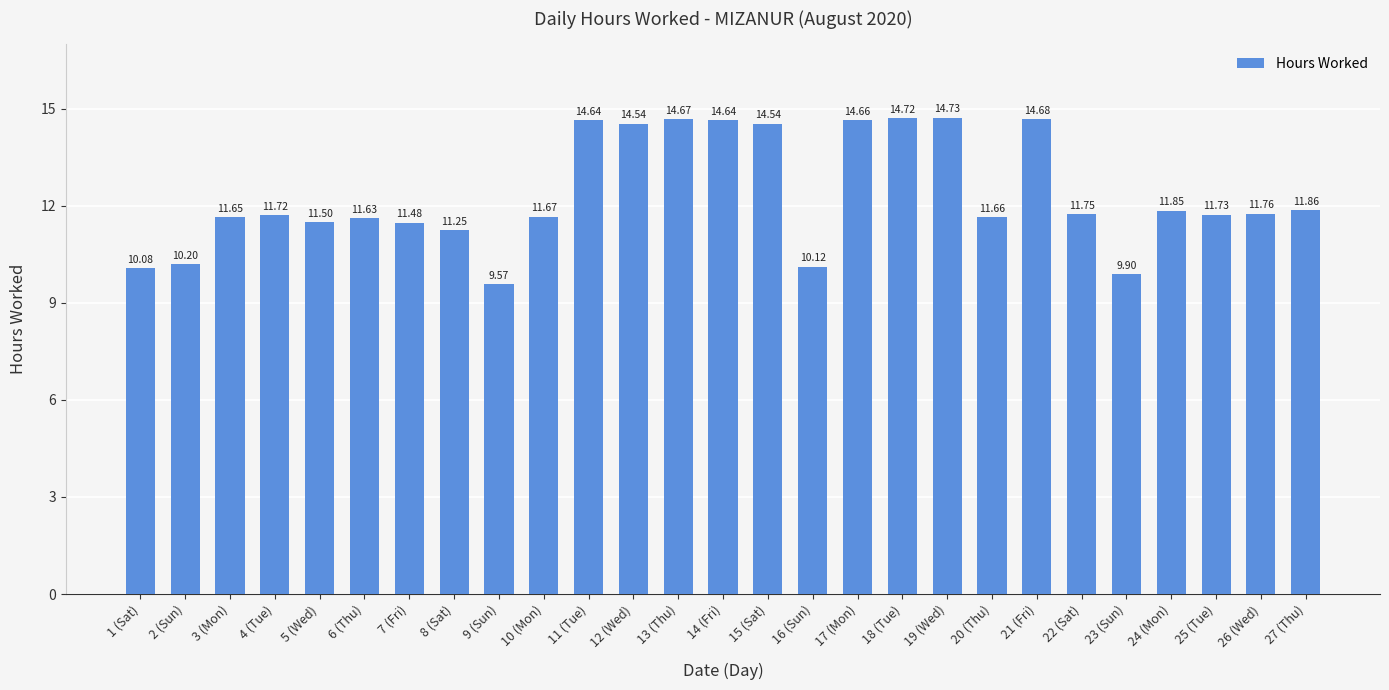

What is the sum of the values at 16 (Sun) and 13 (Thu)?

24.8